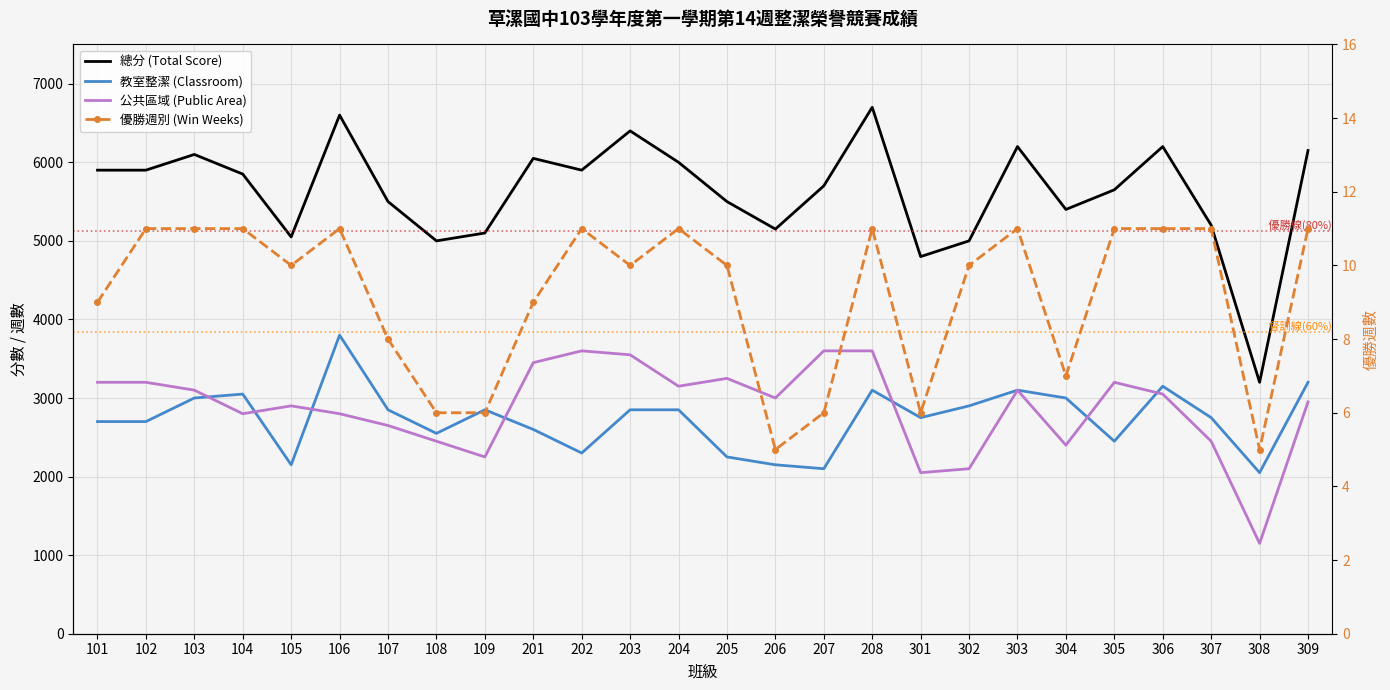

What is the spread (max minus min) of values at 102?

5889